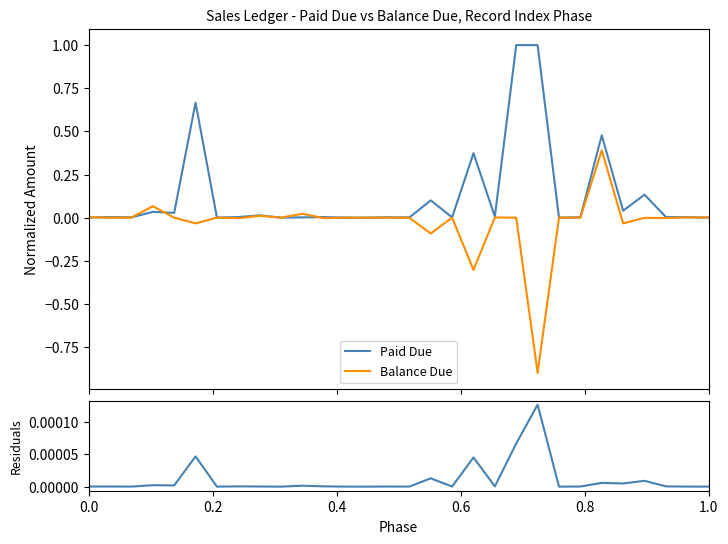

True or false: Residuals and Paid Due cross at least once.

False